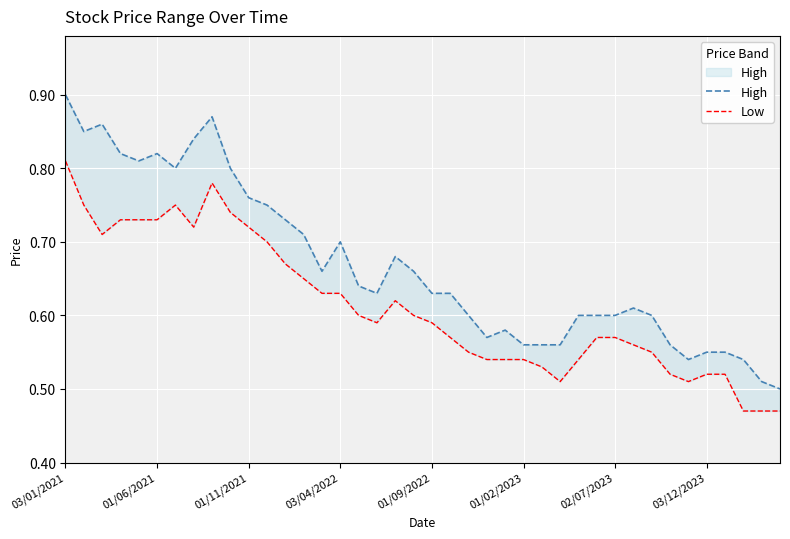

True or false: Low and High intersect in this chart.

False